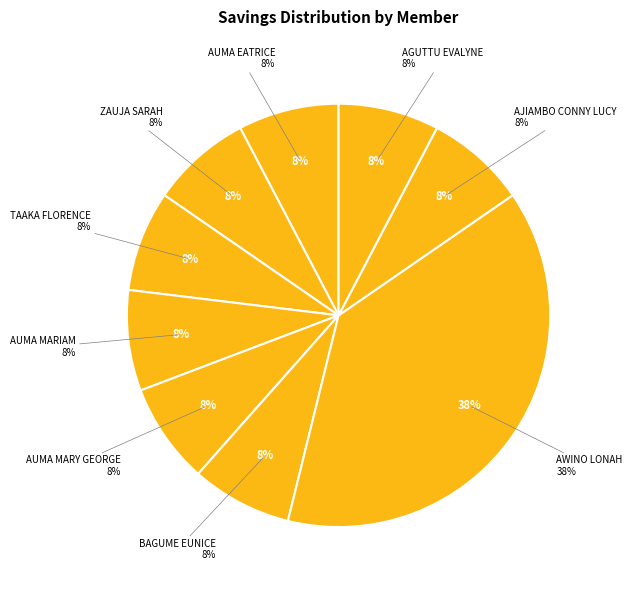

Which category has the smallest portion of the pie?

AUMA EATRICE